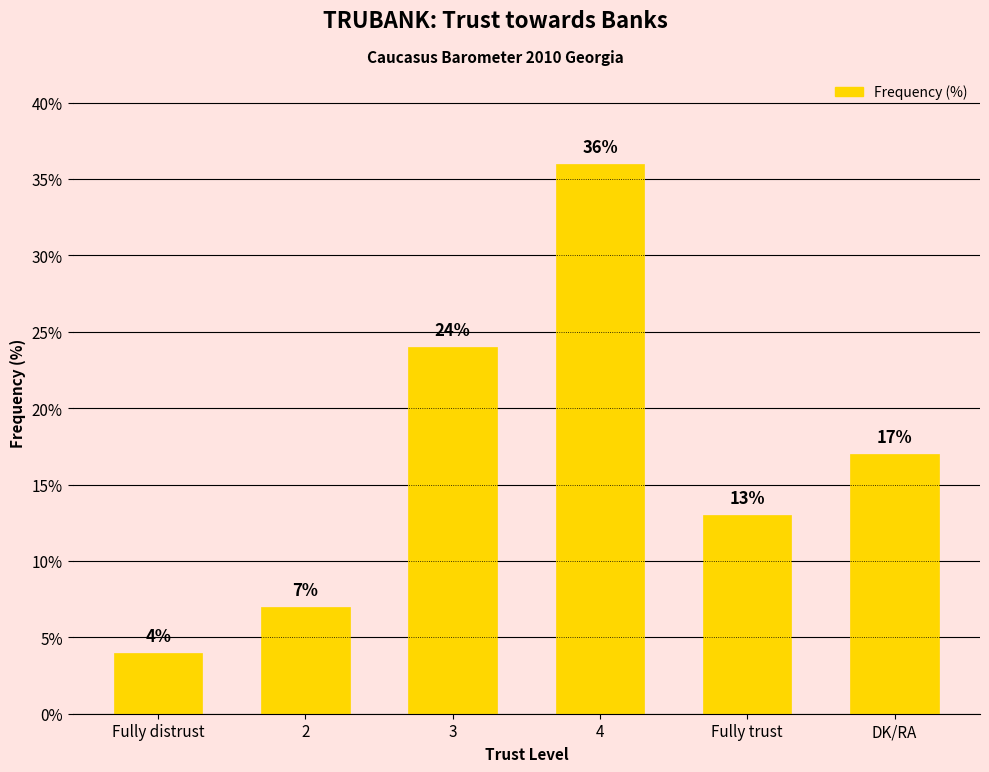

Reading left to right, what are all the values shown in this chart?

Fully distrust=4	2=7	3=24	4=36	Fully trust=13	DK/RA=17